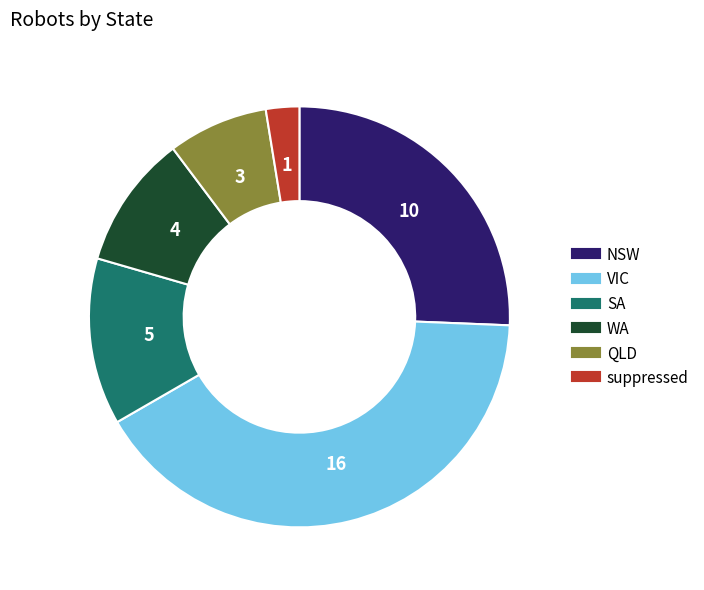

Combined, do QLD and NSW account for over 50%?

No